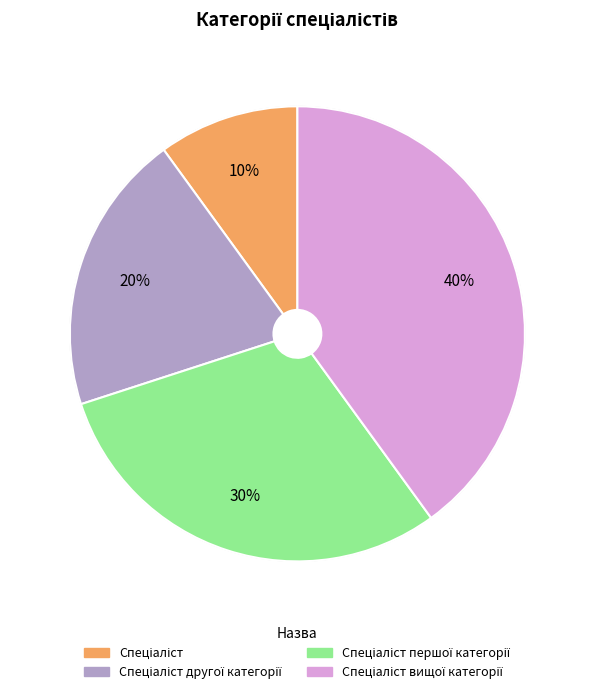

Does any single category account for the majority?

No